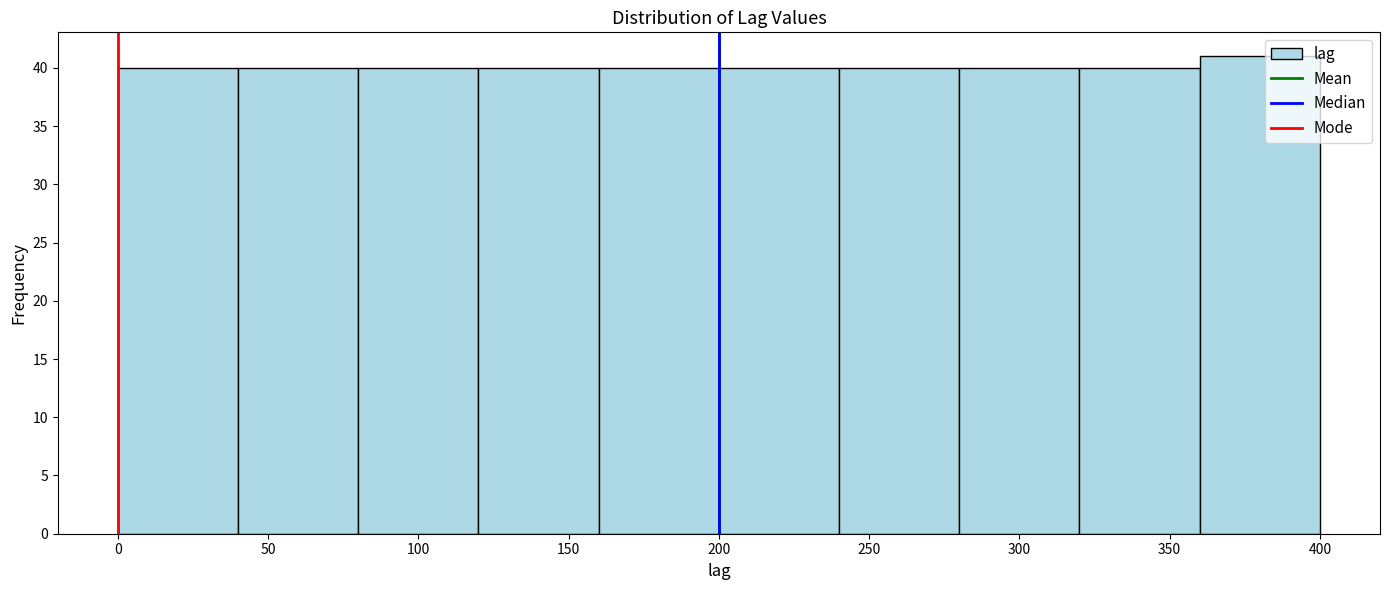

How tall is the bar that spans 200 to 240 on the x-axis? The values are not printed on the chart, so give them approximately, as read against the axis.

40